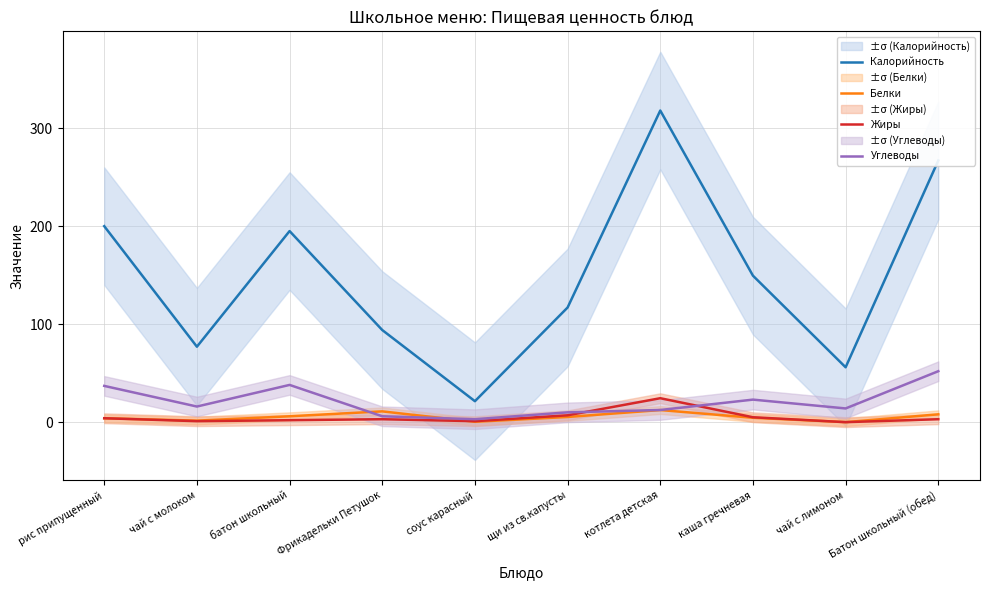

Does the chart display data point markers on the line(s)?

No